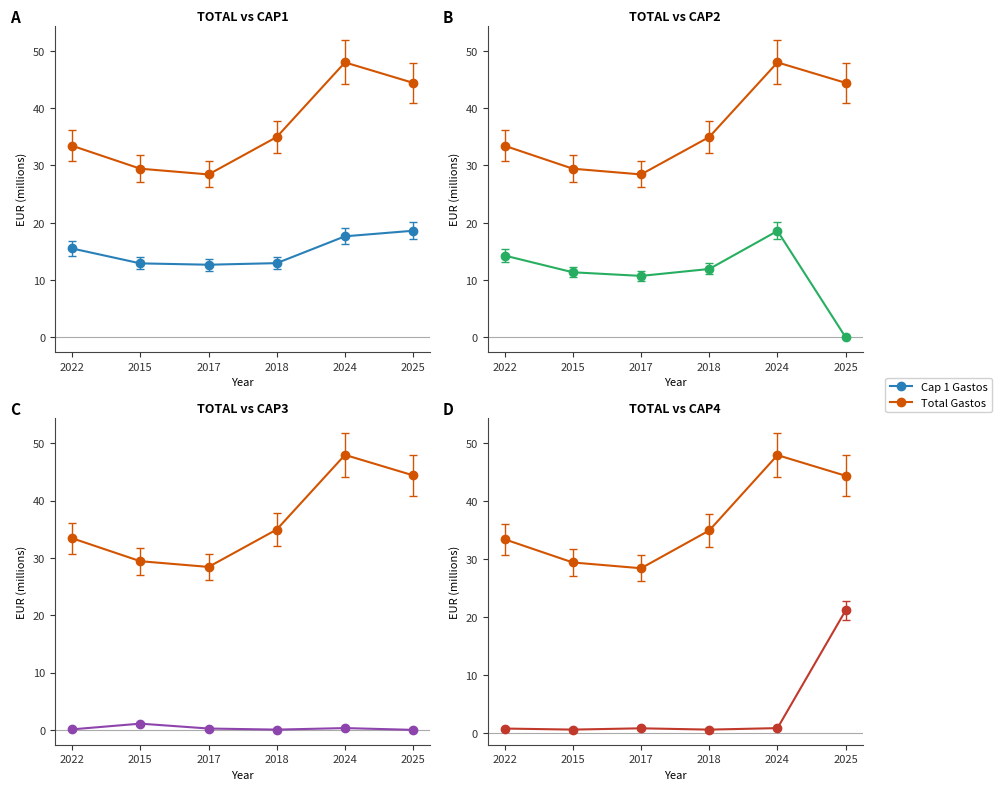

Which series has the largest range (max minus min)?

cap_4_gastos